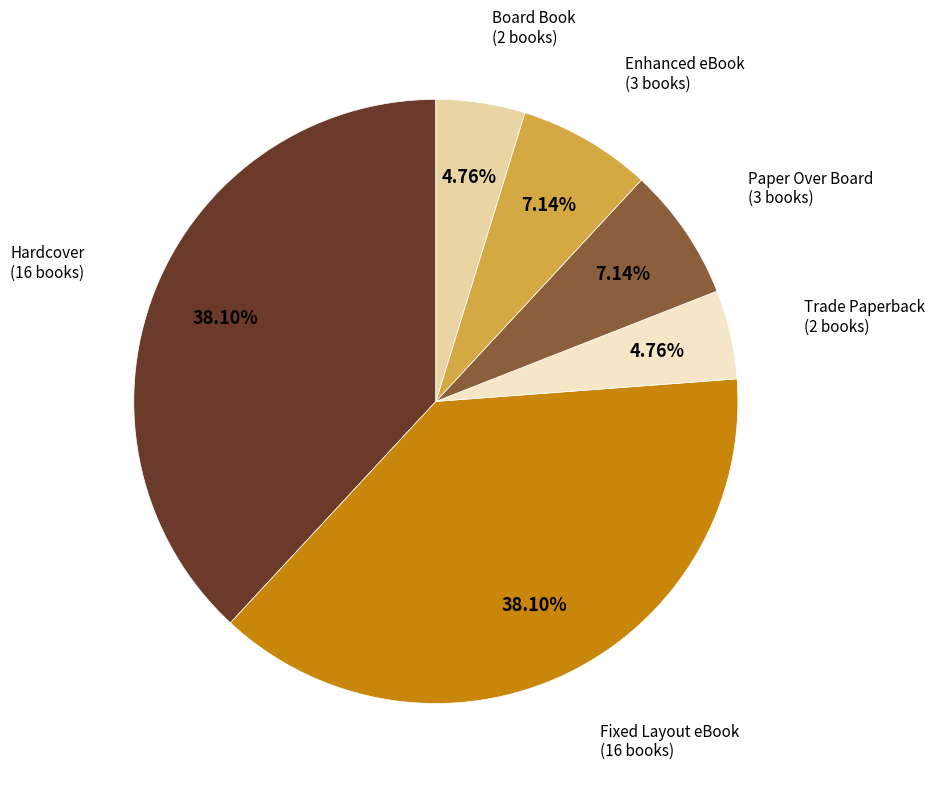

Is there any slice that represents more than half of the pie?

No